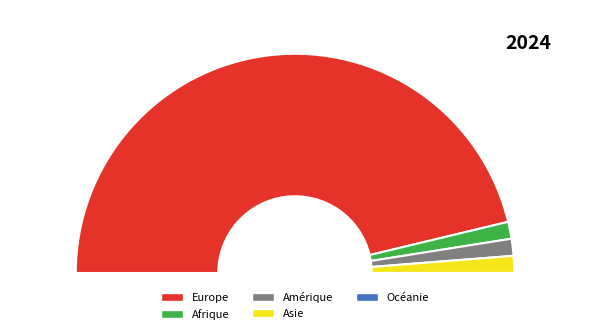

The Amérique slice represents 2% of the pie. True or false?

True